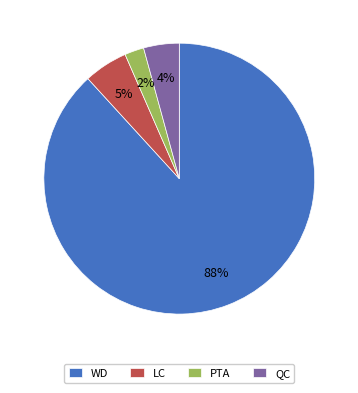

True or false: PTA accounts for 15% of the total.

False